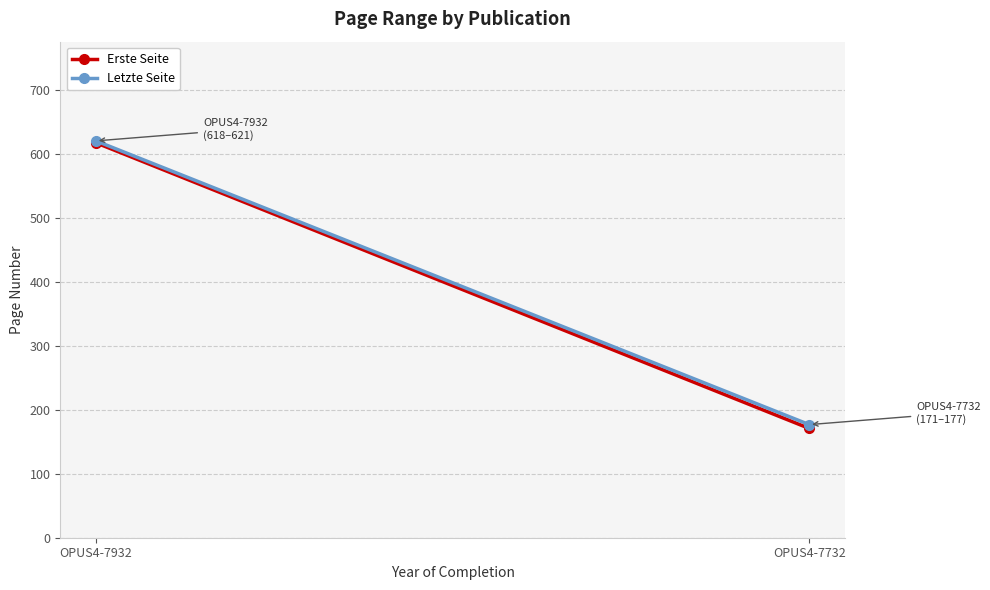

At which category is the sum across all series the highest?

OPUS4-7932